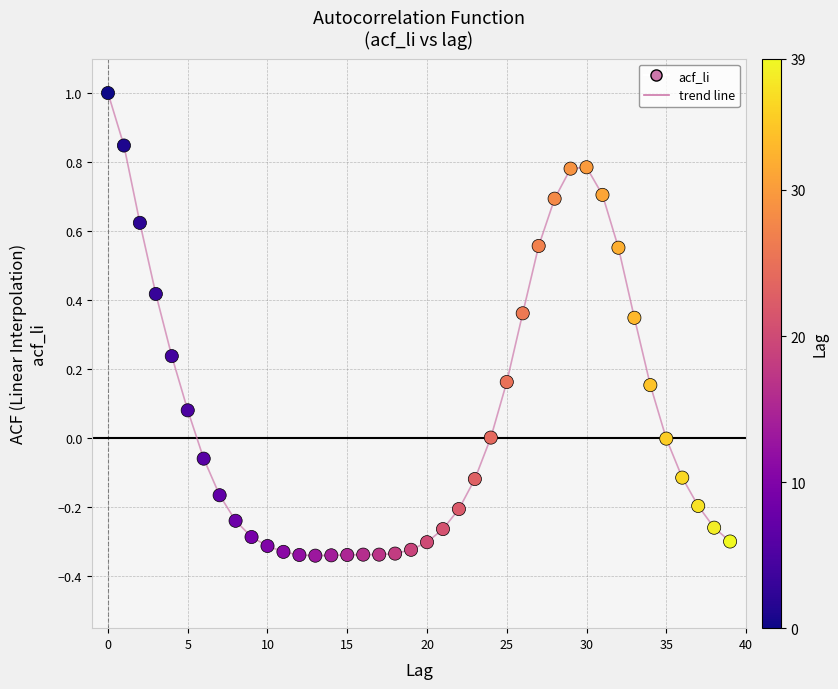

What is the range of Y values (max minus min)?

1.3